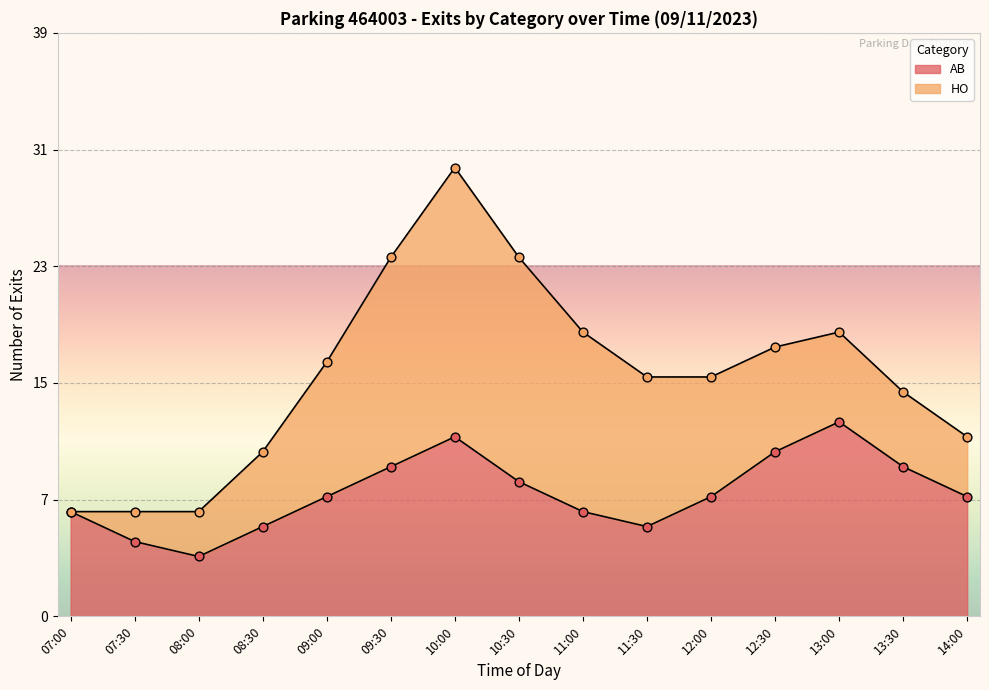

What is the change in value from 08:00 to 12:30?

+7